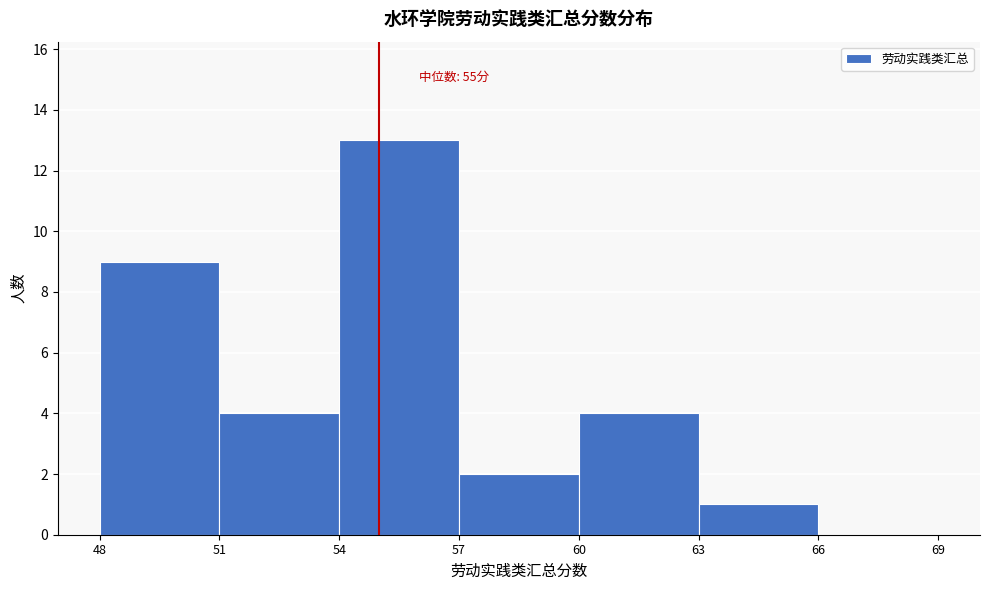

Over which range of the x-axis is the bar tallest?

54 to 57